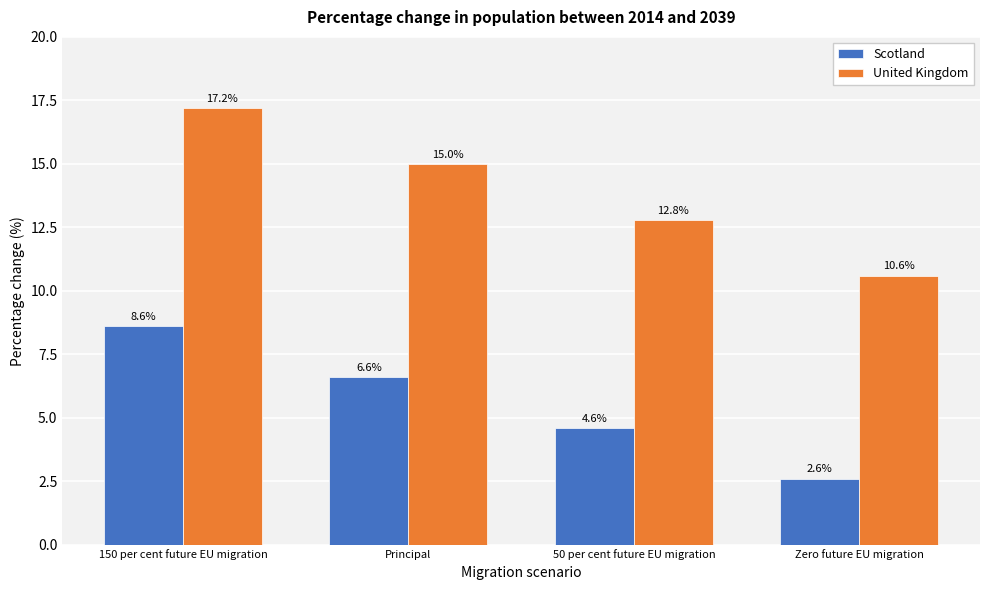

Reading left to right, list all the values displayed in this chart.

Scotland: 150 per cent future EU migration=8.6	Principal=6.6	50 per cent future EU migration=4.6	Zero future EU migration=2.6
United Kingdom: 150 per cent future EU migration=17.2	Principal=15.0	50 per cent future EU migration=12.8	Zero future EU migration=10.6